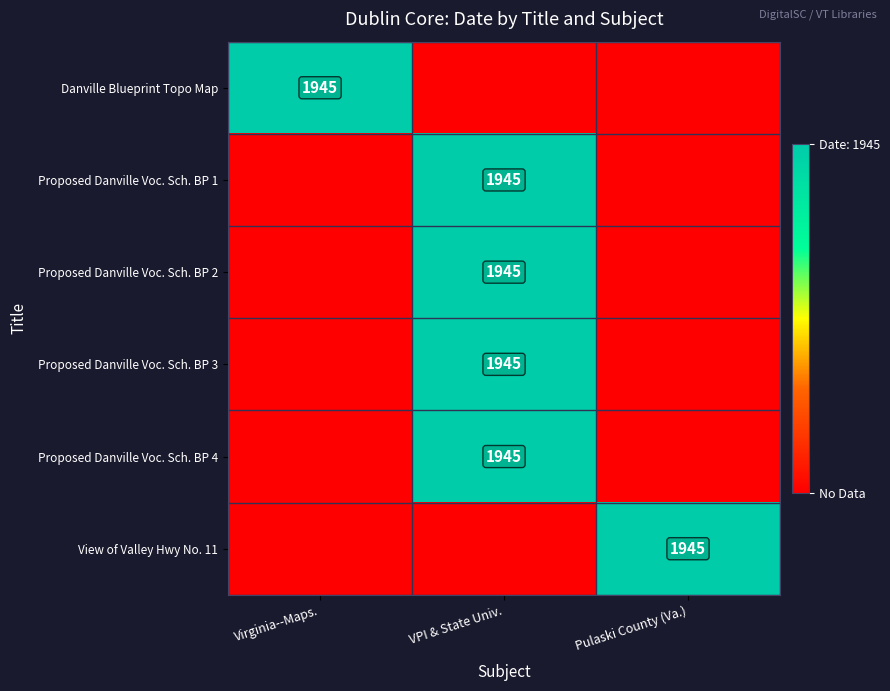

The value of Proposed Danville Voc. Sch. BP 3 at VPI & State Univ. is 1945. True or false?

True